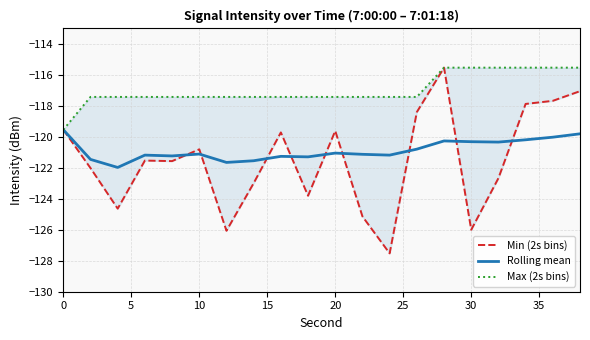

At how many categories does at least one series exceed -126?

20